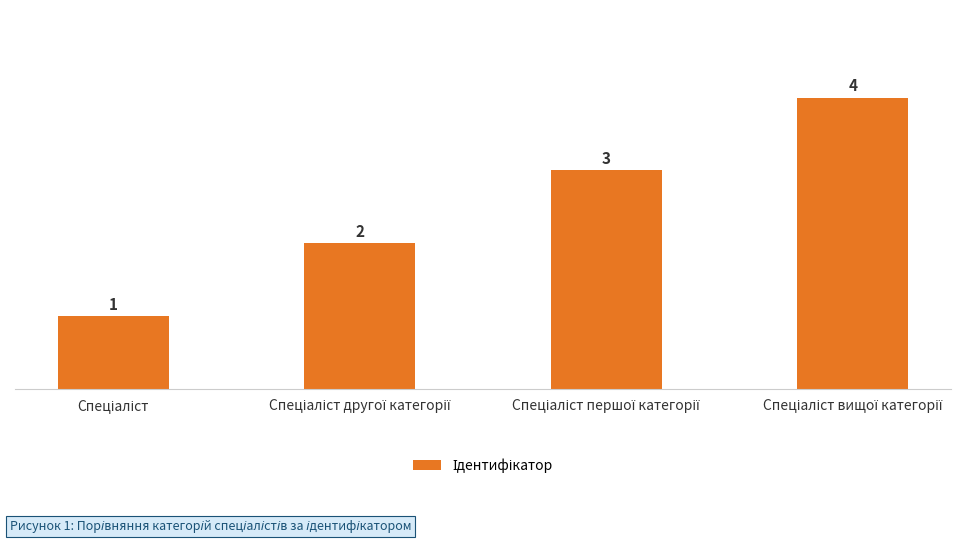

How many bars are there in total?

4